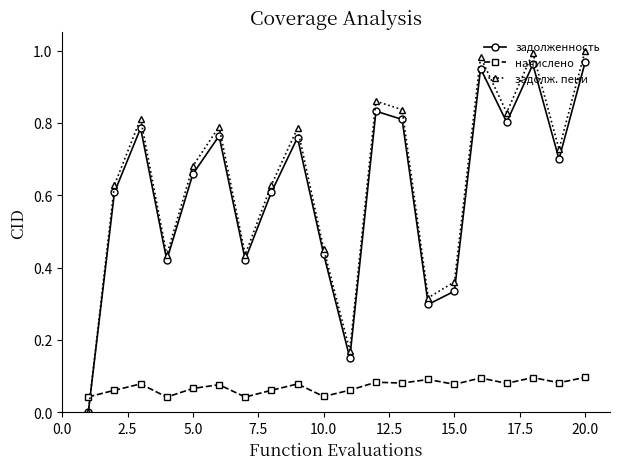

In задолженность, how many points are higher than both neighbors (excluding endpoints)?

6